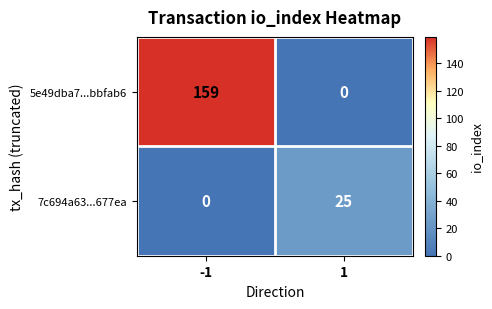

Read the 5e49dba7...bbfab6 value at -1.

159